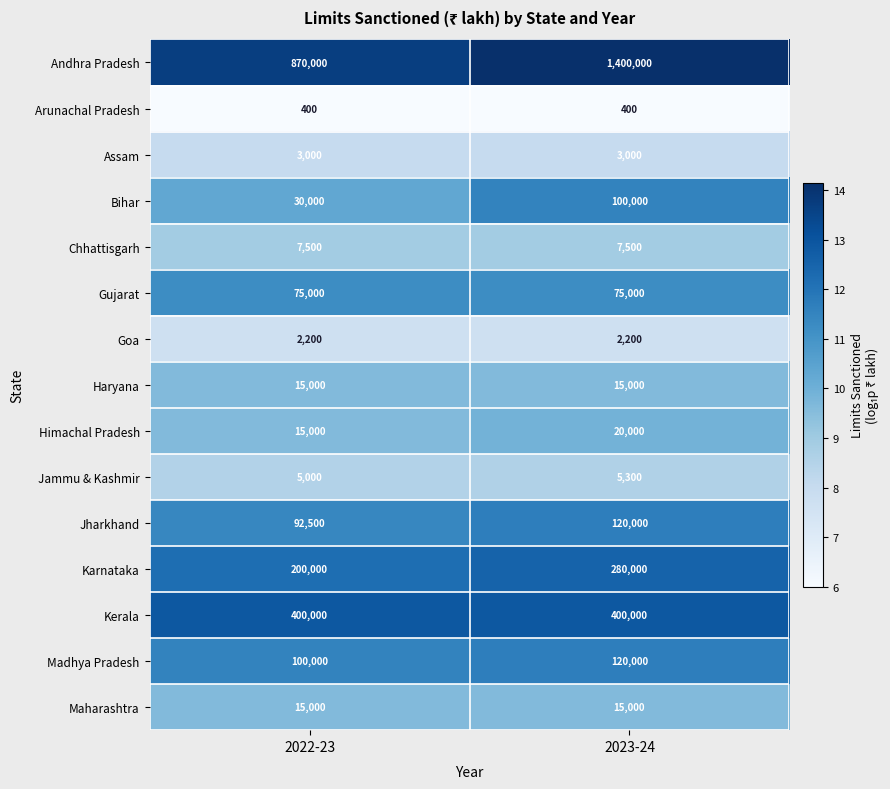

Reading left to right, list all the values displayed in this chart.

Andhra Pradesh: 870000	1400000
Arunachal Pradesh: 400	400
Assam: 3000	3000
Bihar: 30000	100000
Chhattisgarh: 7500	7500
Gujarat: 75000	75000
Goa: 2200	2200
Haryana: 15000	15000
Himachal Pradesh: 15000	20000
Jammu & Kashmir: 5000	5300
Jharkhand: 92500	120000
Karnataka: 200000	280000
Kerala: 400000	400000
Madhya Pradesh: 100000	120000
Maharashtra: 15000	15000